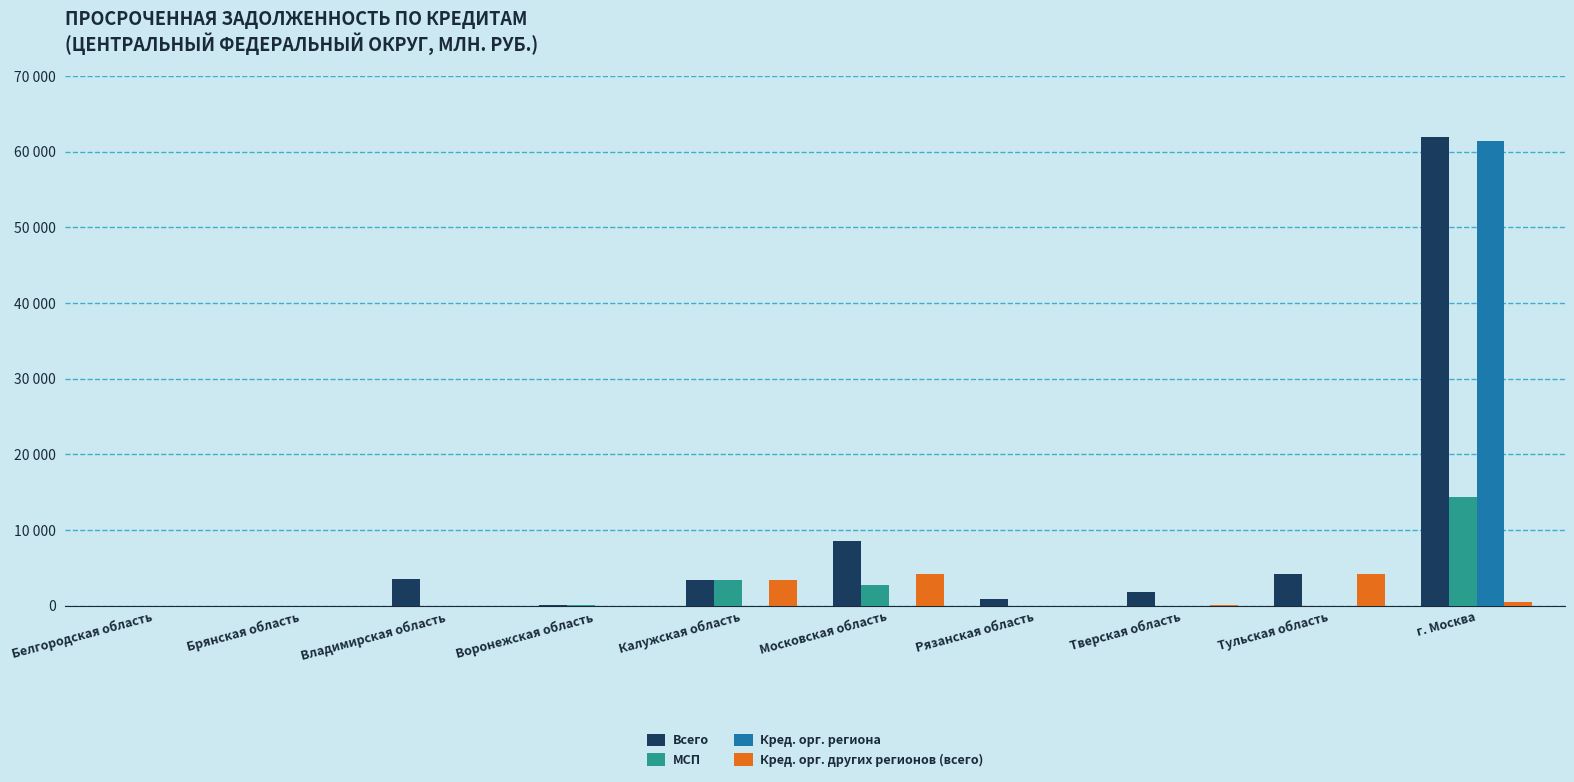

What is the value of the Всего bar at the 2nd from the left?

9